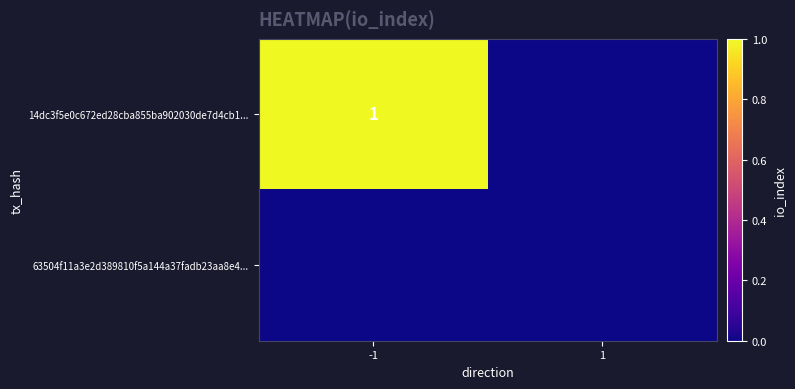

True or false: 63504f11a3e2d389810f5a144a37fadb23aa8e4... has a value of 0 at 1.

True